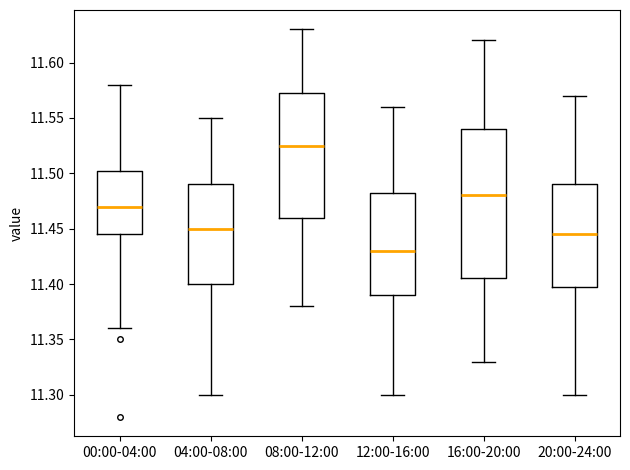

Reading left to right, read every box against the y-axis: the position of its median line, the range the box covers, and the ends of its whiskers. The values are not printed on the chart, so give them approximately, as read against the axis.

00:00-04:00: median 11.470, box 11.445 to 11.505, whiskers 11.360 to 11.580
04:00-08:00: median 11.450, box 11.400 to 11.490, whiskers 11.300 to 11.550
08:00-12:00: median 11.525, box 11.460 to 11.575, whiskers 11.380 to 11.630
12:00-16:00: median 11.430, box 11.390 to 11.485, whiskers 11.300 to 11.560
16:00-20:00: median 11.480, box 11.405 to 11.540, whiskers 11.330 to 11.620
20:00-24:00: median 11.445, box 11.400 to 11.490, whiskers 11.300 to 11.570